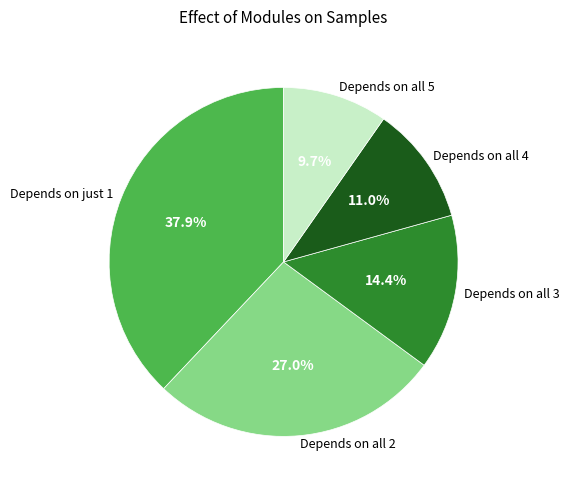

What percentage is NOT represented by Depends on all 5?

90.3%